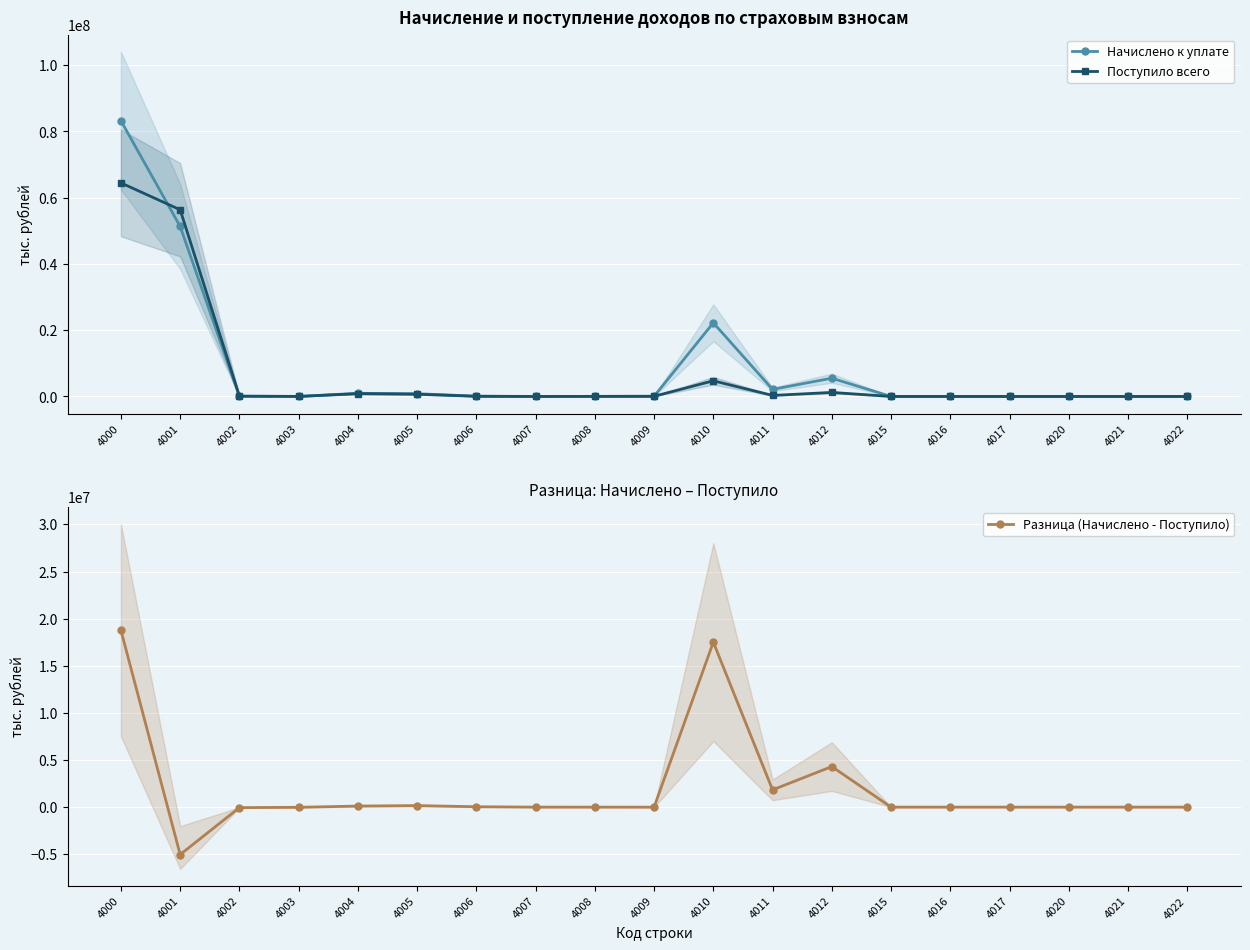

Which has a higher value, 4002 or 4008?

4002